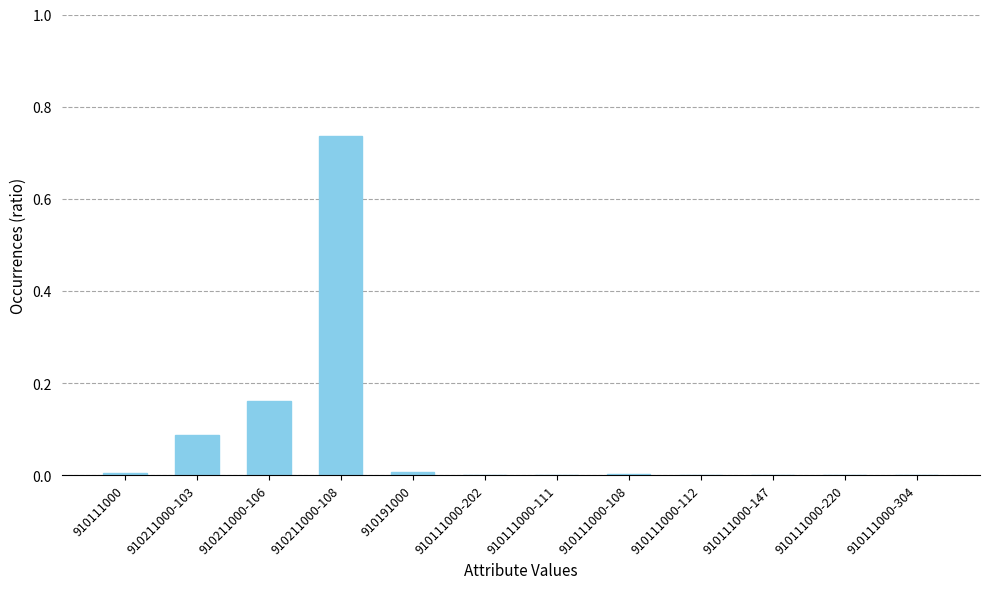

What is the sum of all values?

1.0